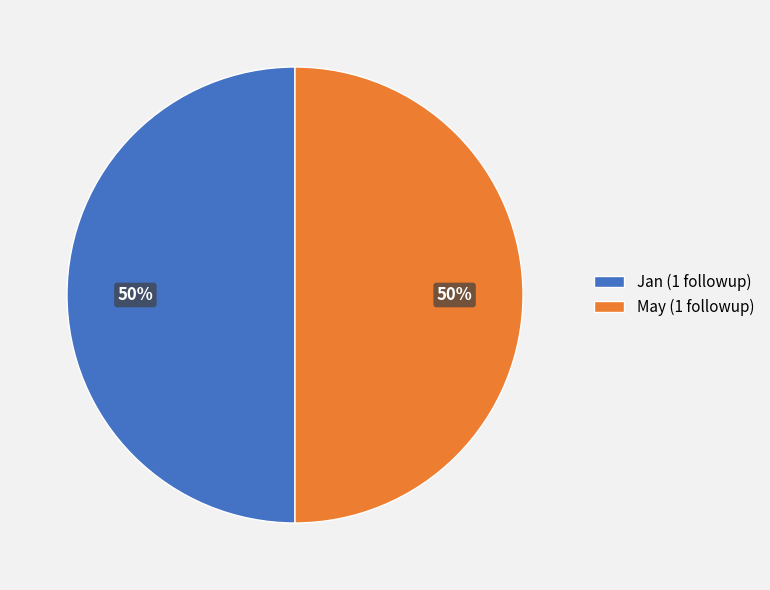

To the nearest percent, what percentage of the pie is Jan (1 followup)?

50%